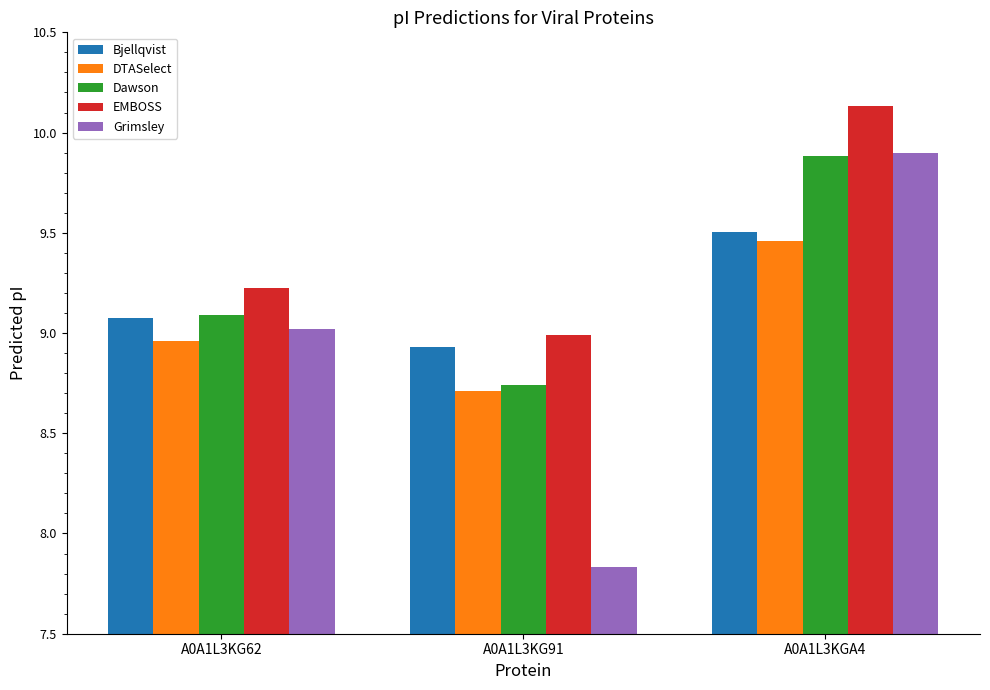

At which label is Grimsley closest to 8?

A0A1L3KG91